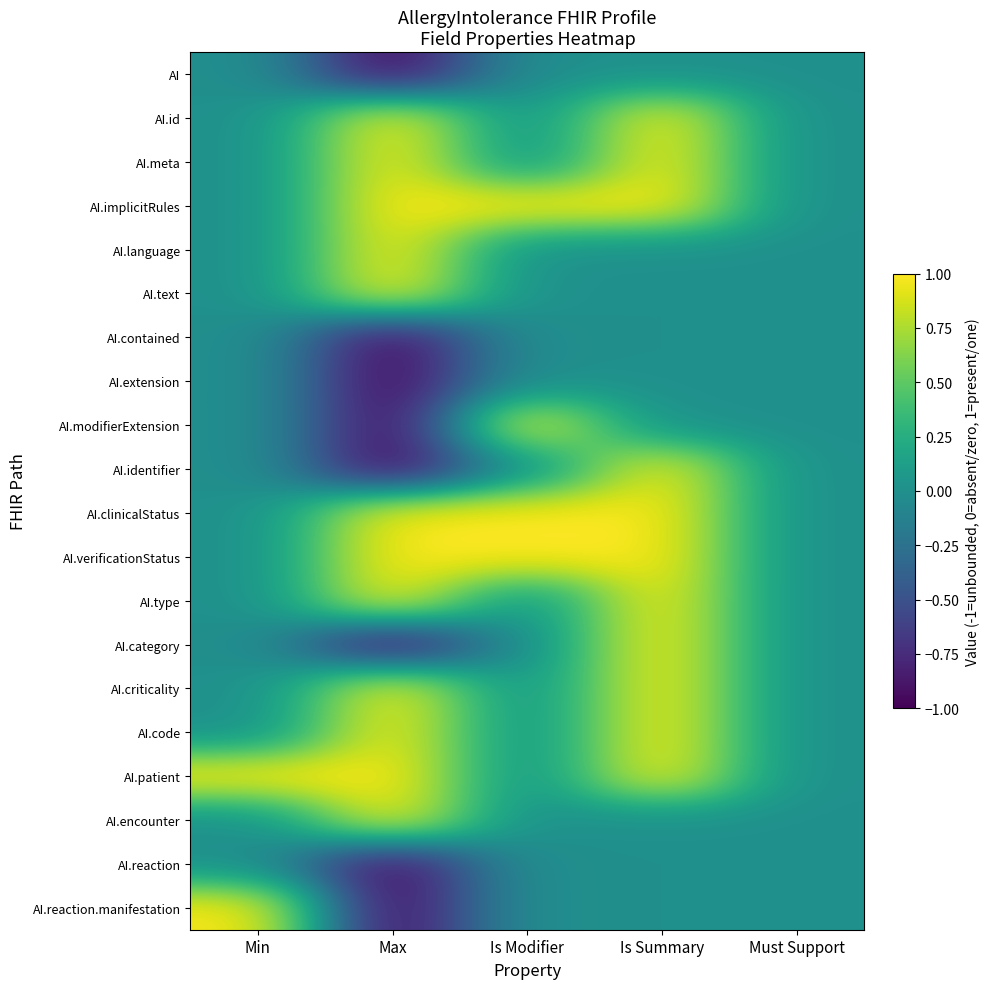

Reading left to right, extract all data points from this chart.

AI: Min=0	Max=-1	Is Modifier=0	Is Summary=0	Must Support=0
AI.id: Min=0	Max=1	Is Modifier=0	Is Summary=1	Must Support=0
AI.meta: Min=0	Max=1	Is Modifier=0	Is Summary=1	Must Support=0
AI.implicitRules: Min=0	Max=1	Is Modifier=1	Is Summary=1	Must Support=0
AI.language: Min=0	Max=1	Is Modifier=0	Is Summary=0	Must Support=0
AI.text: Min=0	Max=1	Is Modifier=0	Is Summary=0	Must Support=0
AI.contained: Min=0	Max=-1	Is Modifier=0	Is Summary=0	Must Support=0
AI.extension: Min=0	Max=-1	Is Modifier=0	Is Summary=0	Must Support=0
AI.modifierExtension: Min=0	Max=-1	Is Modifier=1	Is Summary=0	Must Support=0
AI.identifier: Min=0	Max=-1	Is Modifier=0	Is Summary=1	Must Support=0
AI.clinicalStatus: Min=0	Max=1	Is Modifier=1	Is Summary=1	Must Support=0
AI.verificationStatus: Min=0	Max=1	Is Modifier=1	Is Summary=1	Must Support=0
AI.type: Min=0	Max=1	Is Modifier=0	Is Summary=1	Must Support=0
AI.category: Min=0	Max=-1	Is Modifier=0	Is Summary=1	Must Support=0
AI.criticality: Min=0	Max=1	Is Modifier=0	Is Summary=1	Must Support=0
AI.code: Min=0	Max=1	Is Modifier=0	Is Summary=1	Must Support=0
AI.patient: Min=1	Max=1	Is Modifier=0	Is Summary=1	Must Support=0
AI.encounter: Min=0	Max=1	Is Modifier=0	Is Summary=0	Must Support=0
AI.reaction: Min=0	Max=-1	Is Modifier=0	Is Summary=0	Must Support=0
AI.reaction.manifestation: Min=1	Max=-1	Is Modifier=0	Is Summary=0	Must Support=0